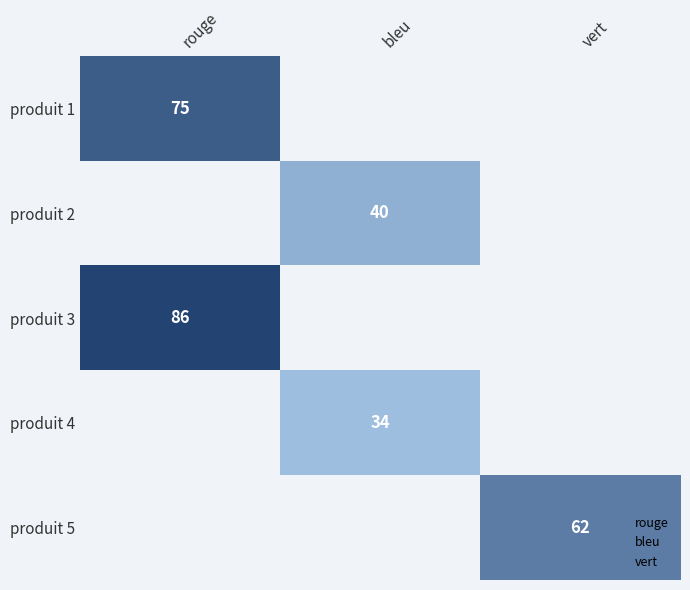

Rank the series by their average value, from highest to lowest.

produit 1, produit 2, produit 3, produit 4, produit 5